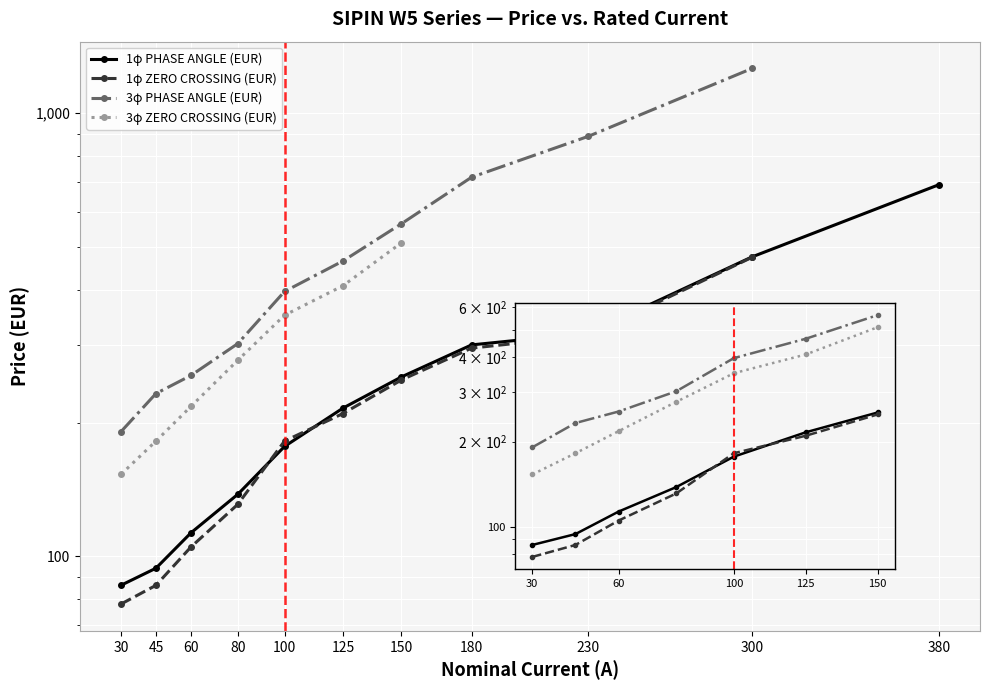

True or false: 1φ PHASE ANGLE (EUR) has more than 1 points higher than both neighbors.

False